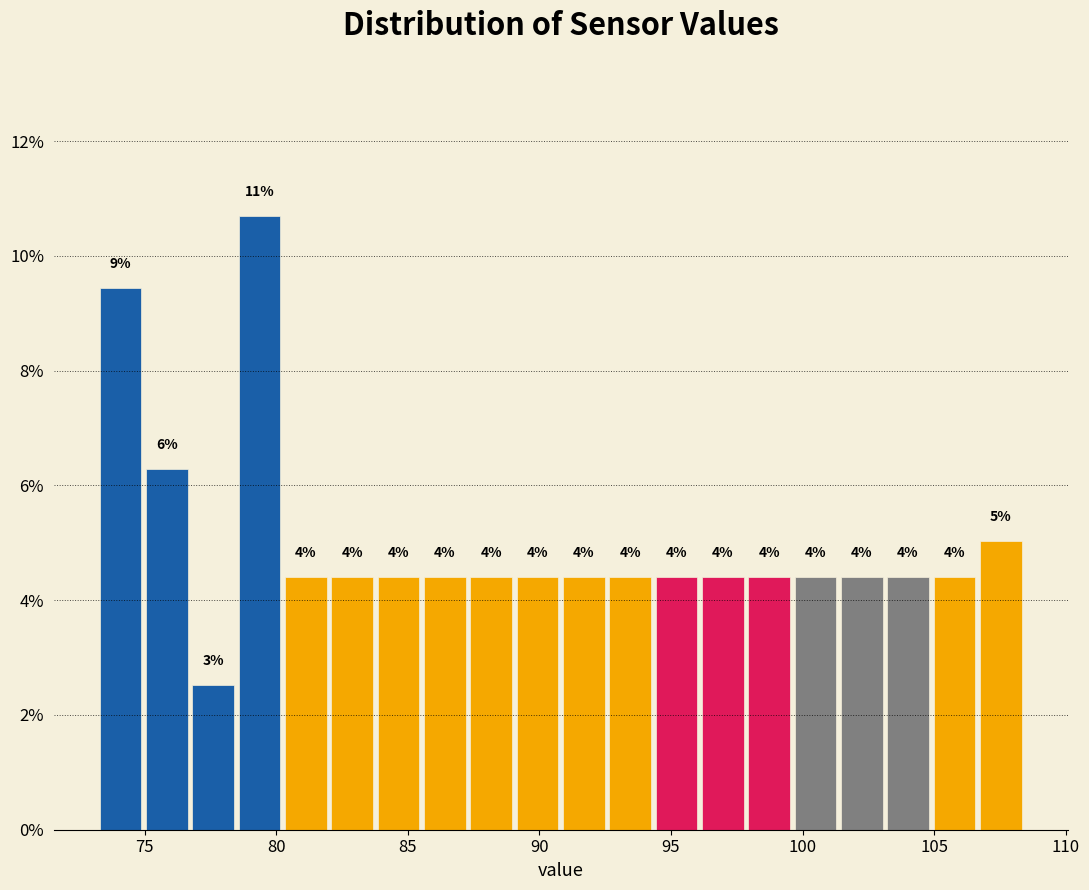

Read against the x-axis, roughly where is the centre of the tallest bar?

79.5